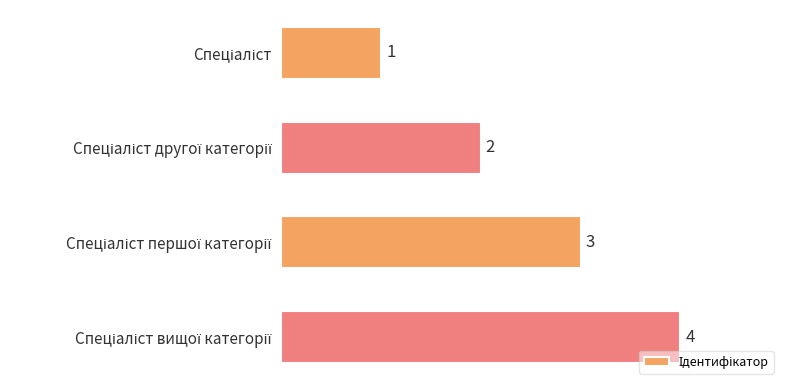

How many values are between 2 and 4?

3